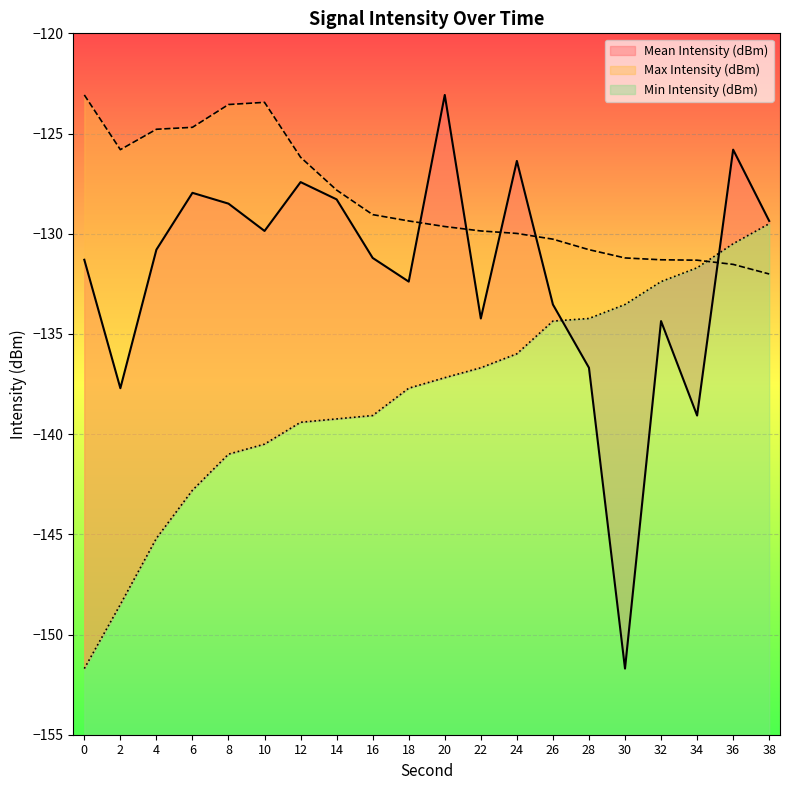

How many values in the Max Intensity (dBm) series are below -129?

12